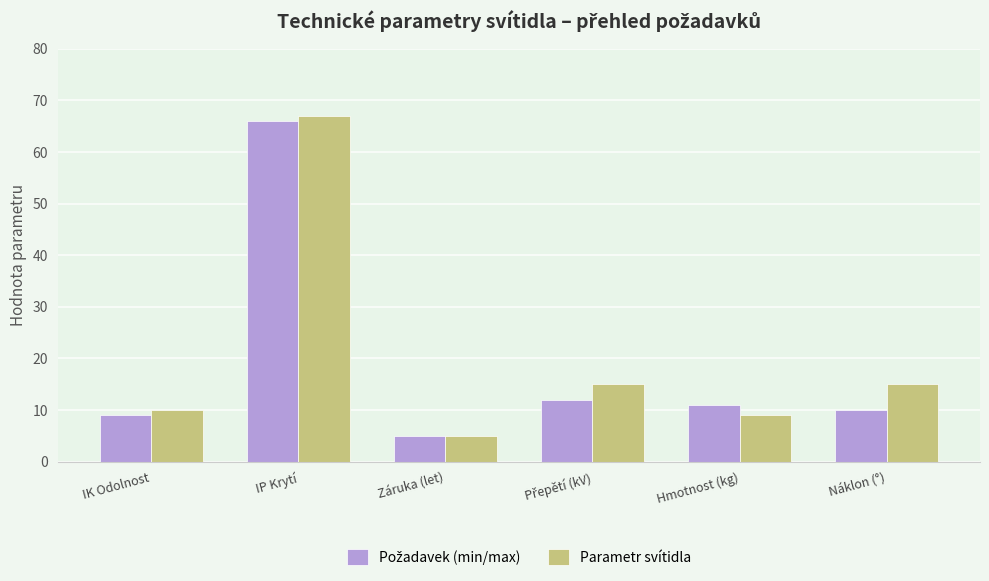

Which series has the largest range (max minus min)?

Parametr svítidla